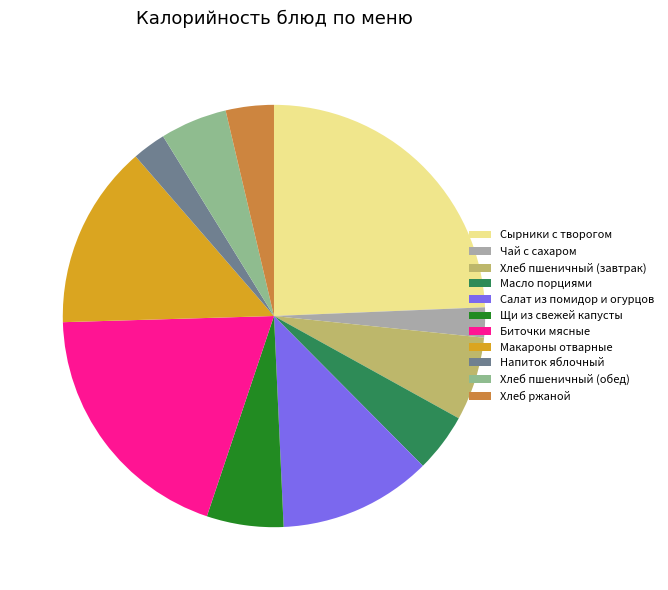

Does any single category account for the majority?

No